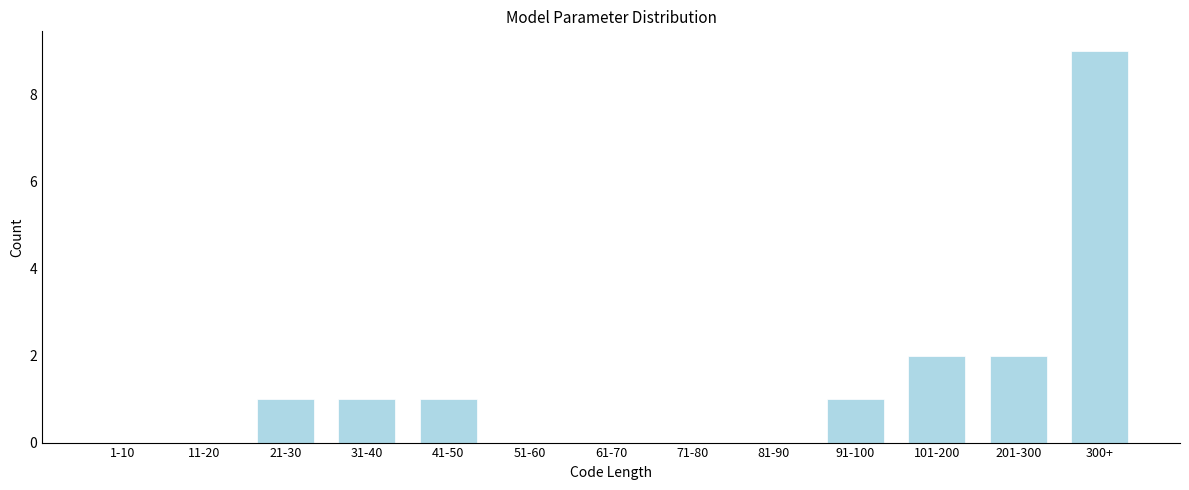

Reading left to right, what are all the values shown in this chart?

1-10=0	11-20=0	21-30=1	31-40=1	41-50=1	51-60=0	61-70=0	71-80=0	81-90=0	91-100=1	101-200=2	201-300=2	300+=9